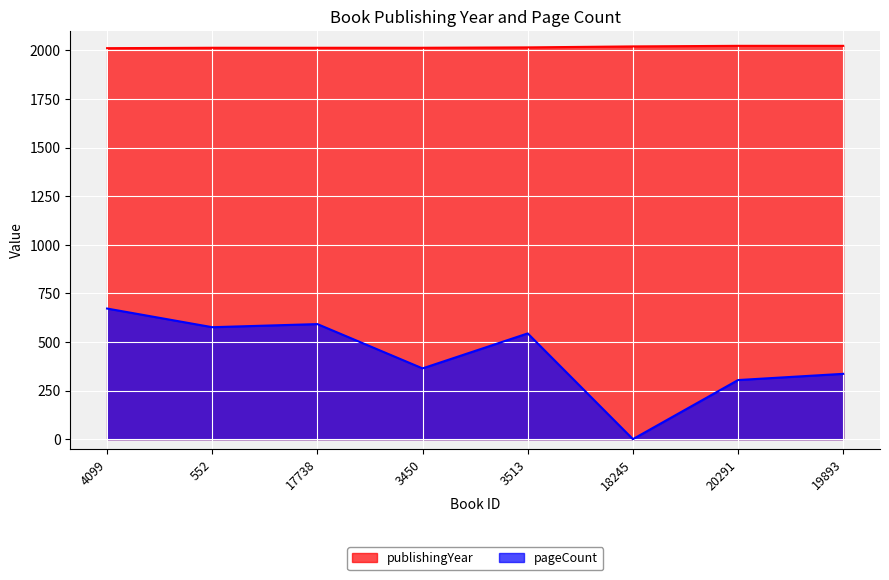

Rank the categories by pageCount value from lowest to highest.

18245, 20291, 19893, 3450, 3513, 552, 17738, 4099